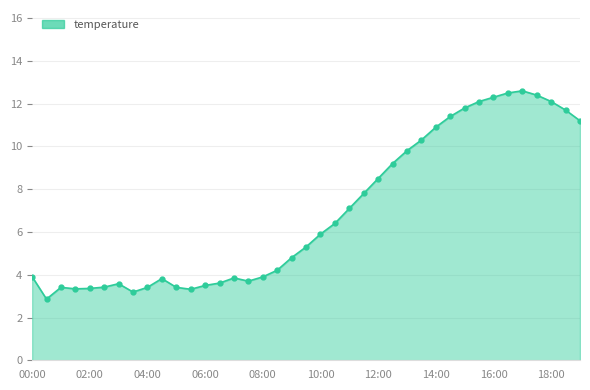

What is the average value?

6.9